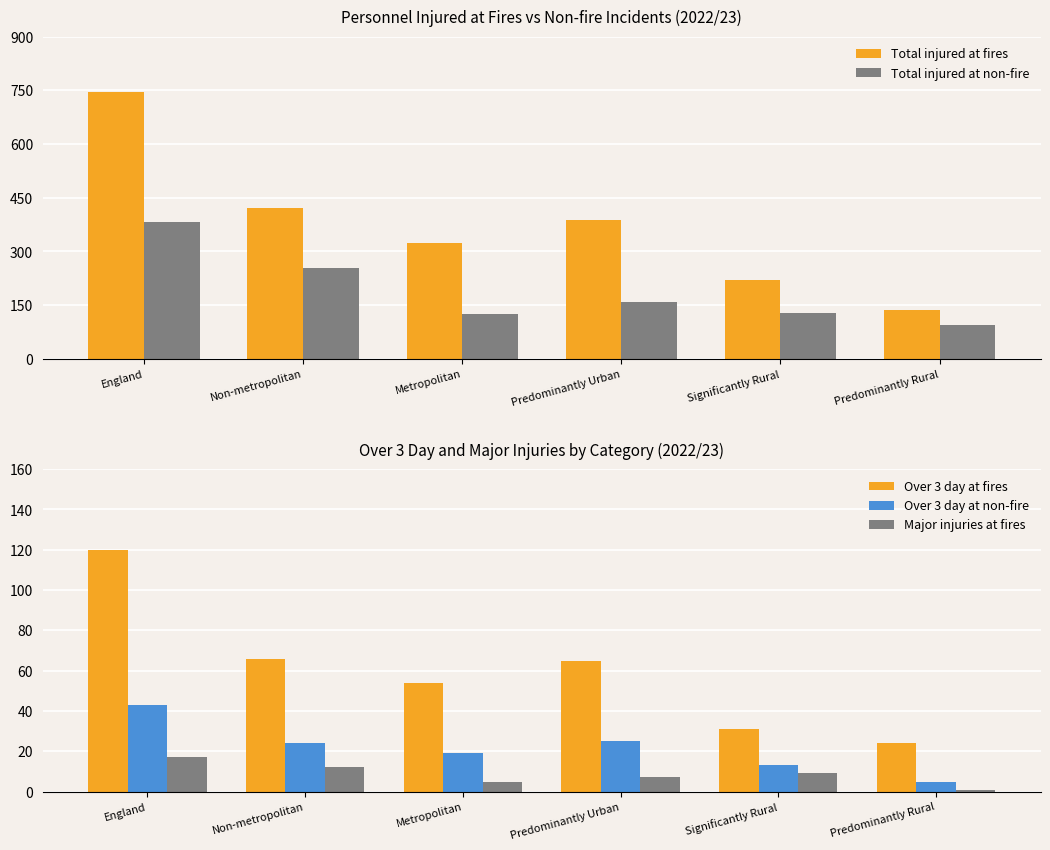

True or false: Major injuries at fires has a value of 5 at Metropolitan.

True